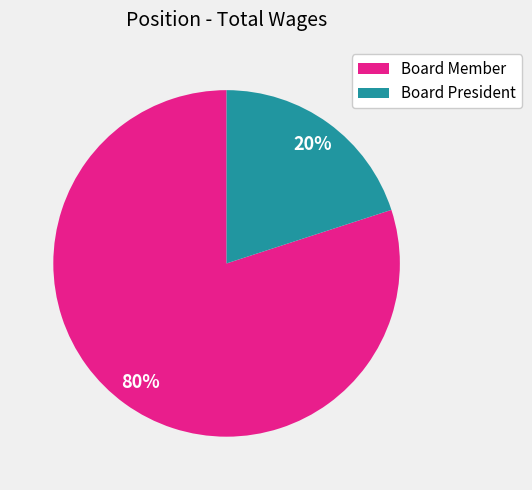

What is the largest slice in the pie chart?

Board Member